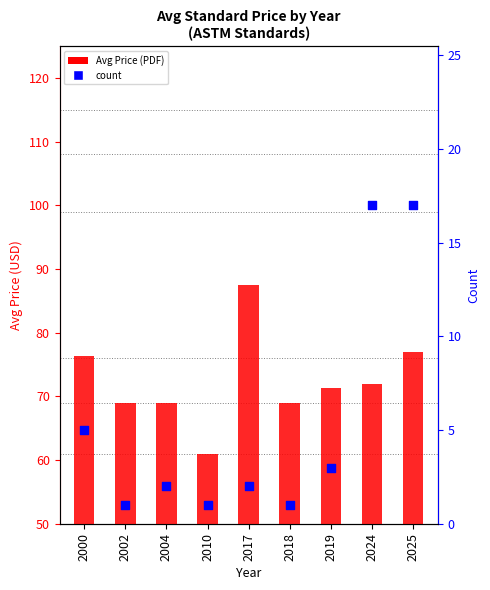

At which category is the sum across all series the highest?

2025